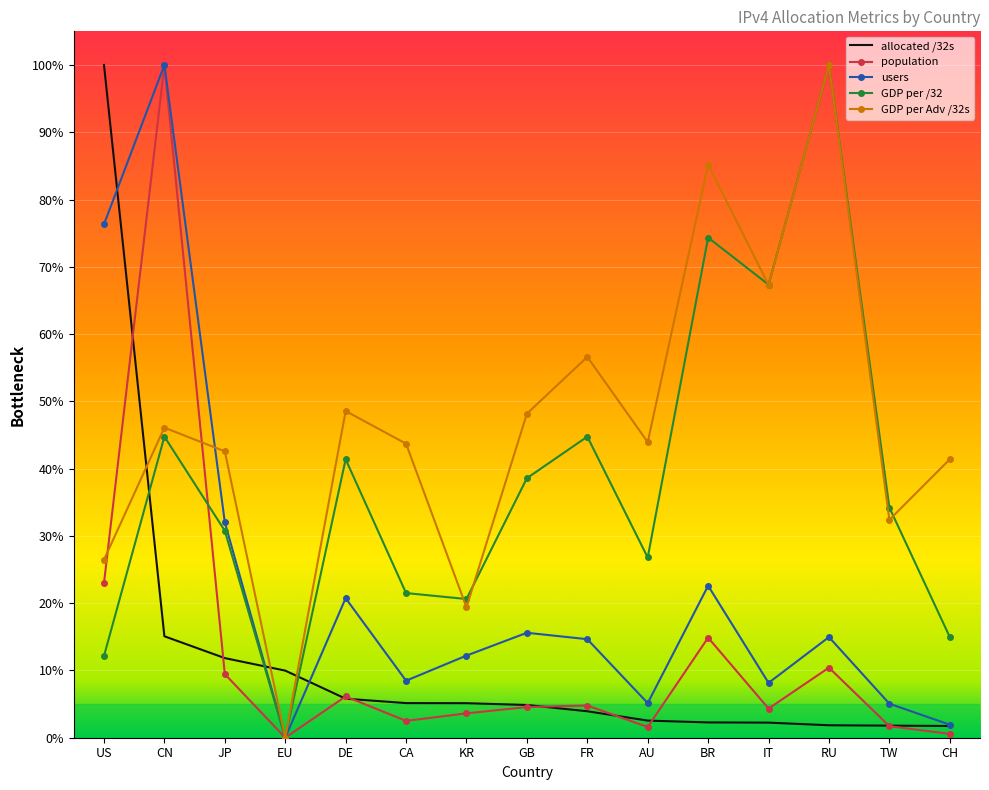

True or false: population and GDP per Adv /32s cross at least once.

True